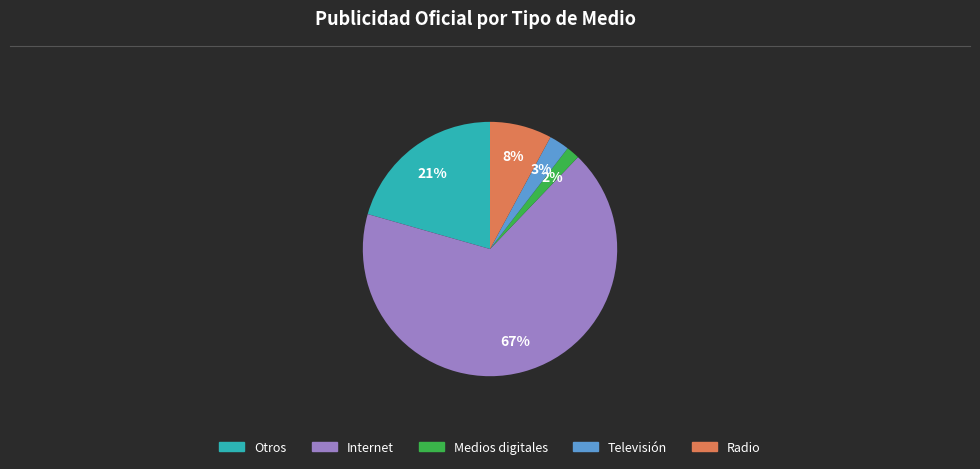

How many segments does this pie chart have?

5